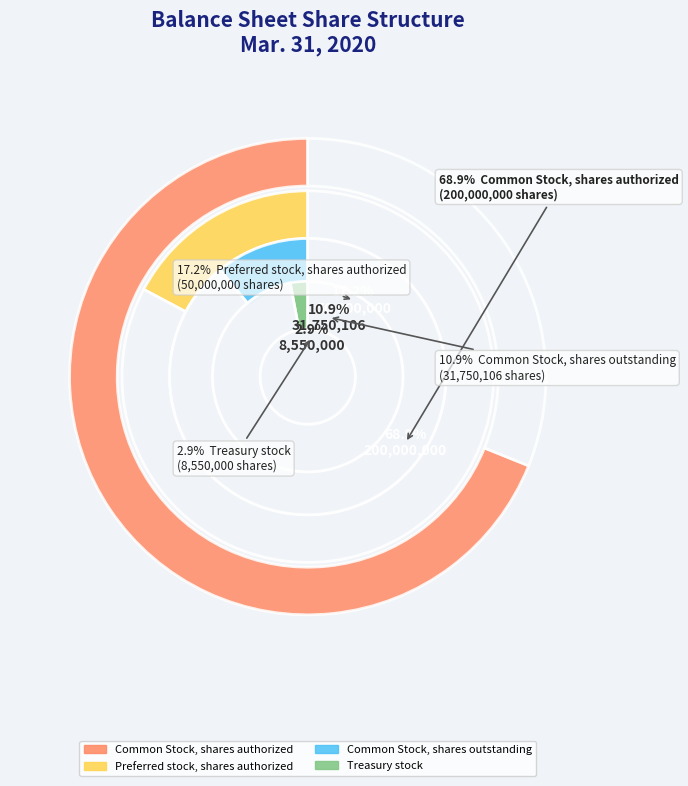

Is there any slice that represents more than half of the pie?

Yes